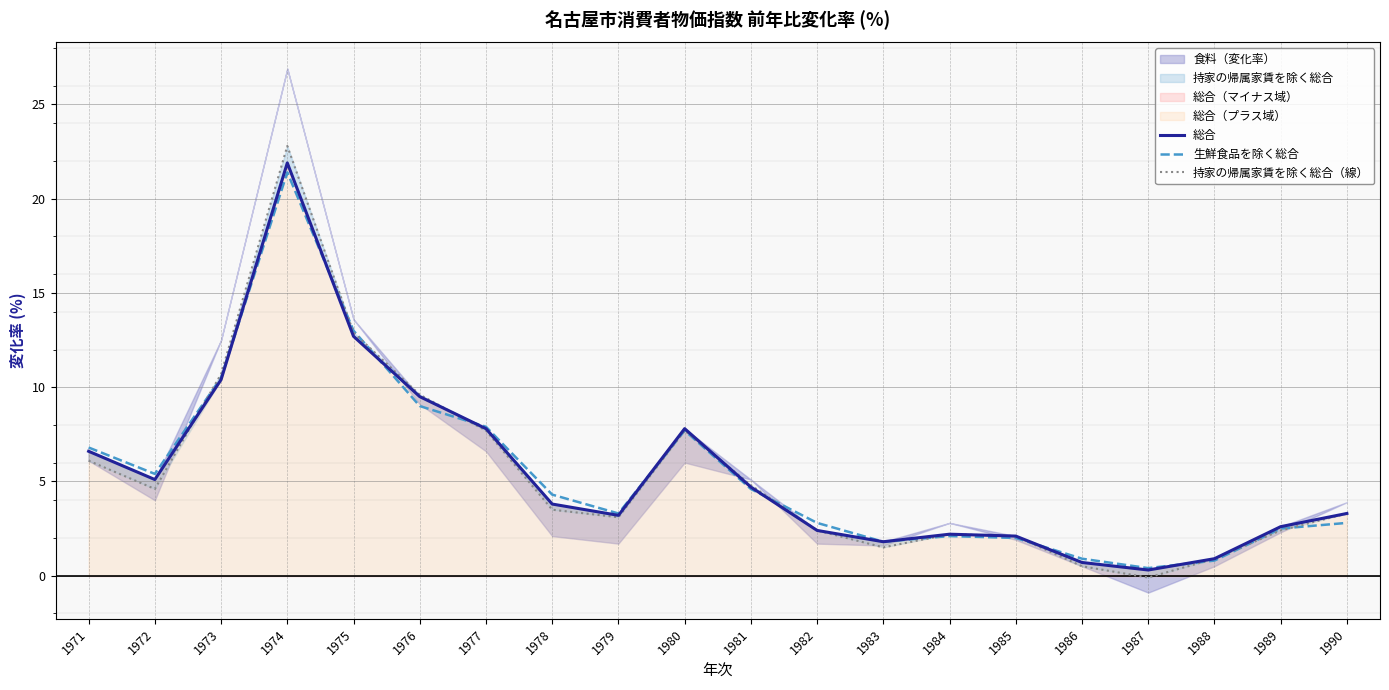

What is the sum of all 生鮮食品を除く総合 values?

110.0